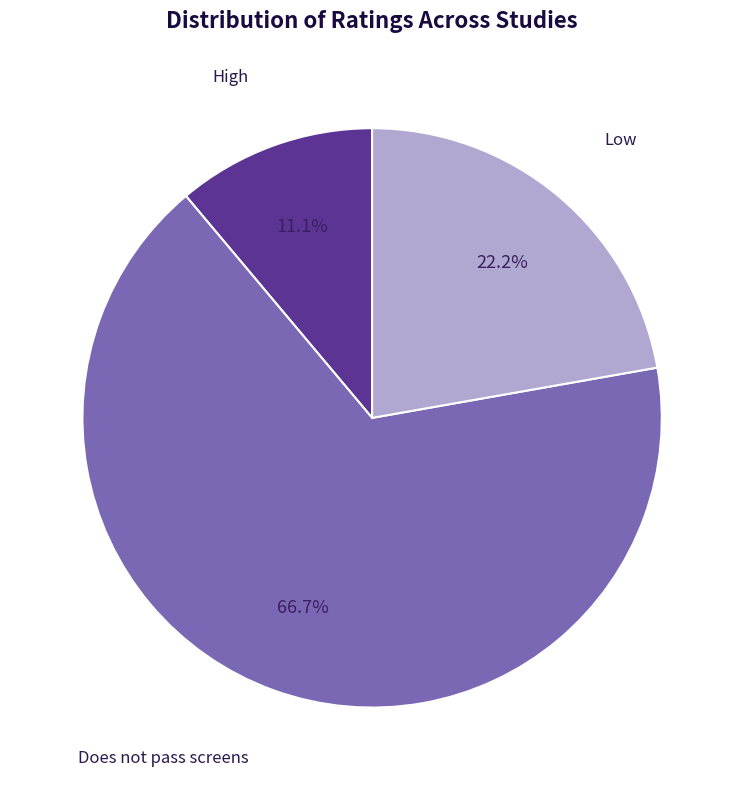

To the nearest percent, what percentage of the pie is High?

11%